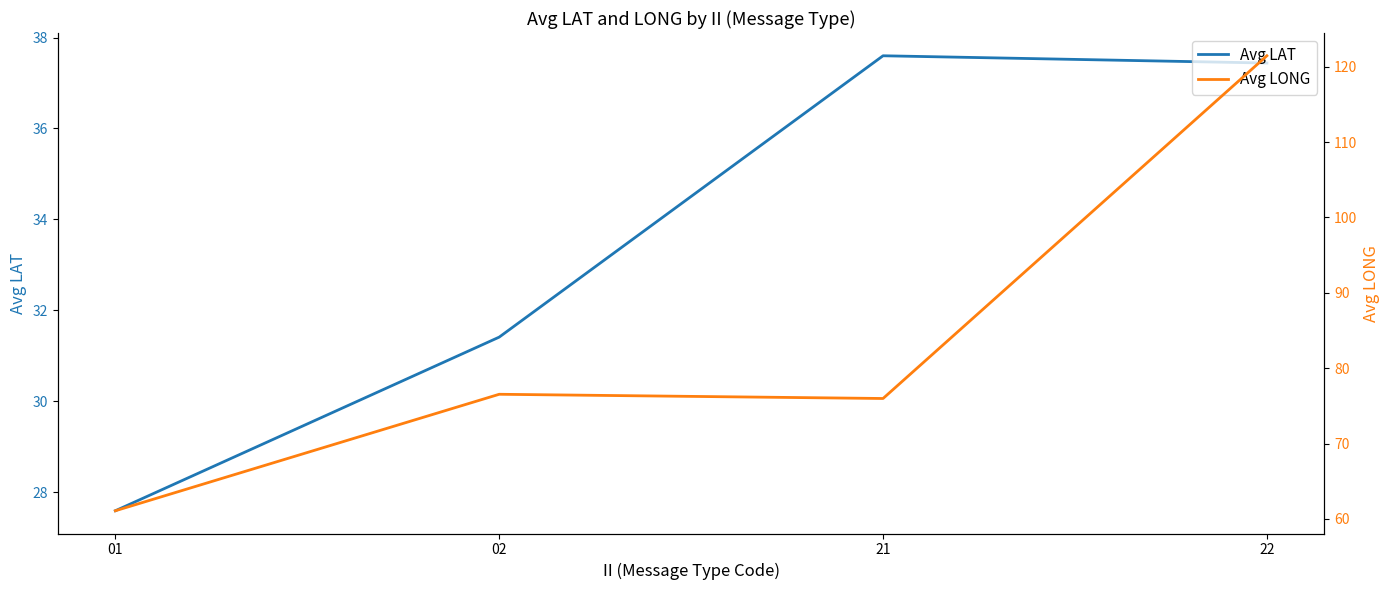

Reading left to right, extract all data points from this chart.

Avg LAT: 01=27.6	02=31.4	21=37.6	22=37.4
Avg LONG: 01=61.1	02=76.5	21=76.0	22=121.4